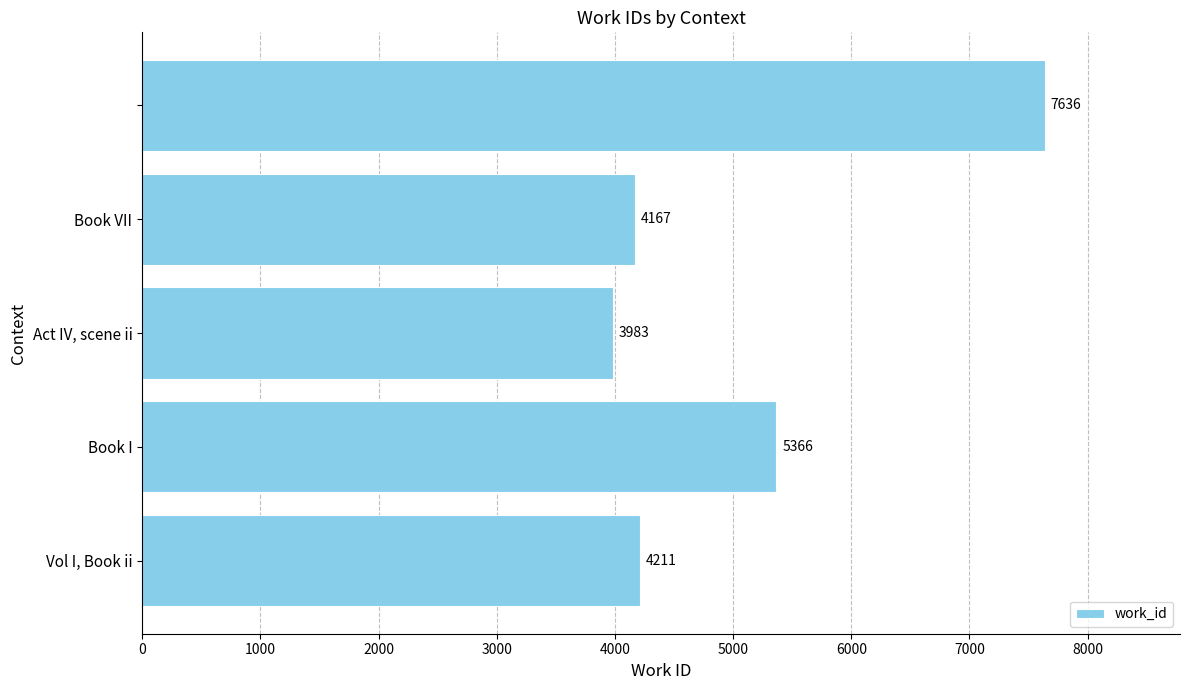

What is the smallest value displayed?

3983